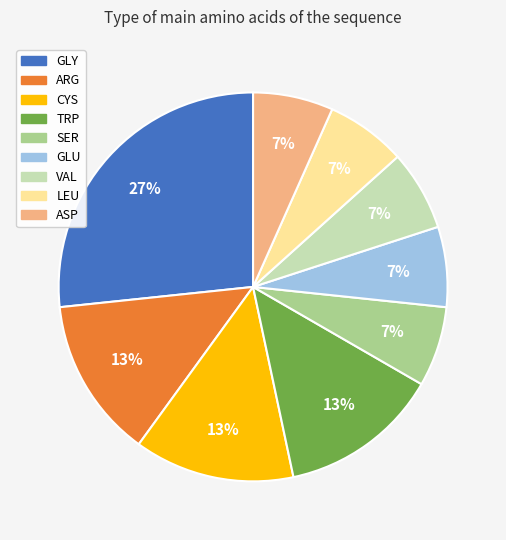

How many segments does this pie chart have?

9